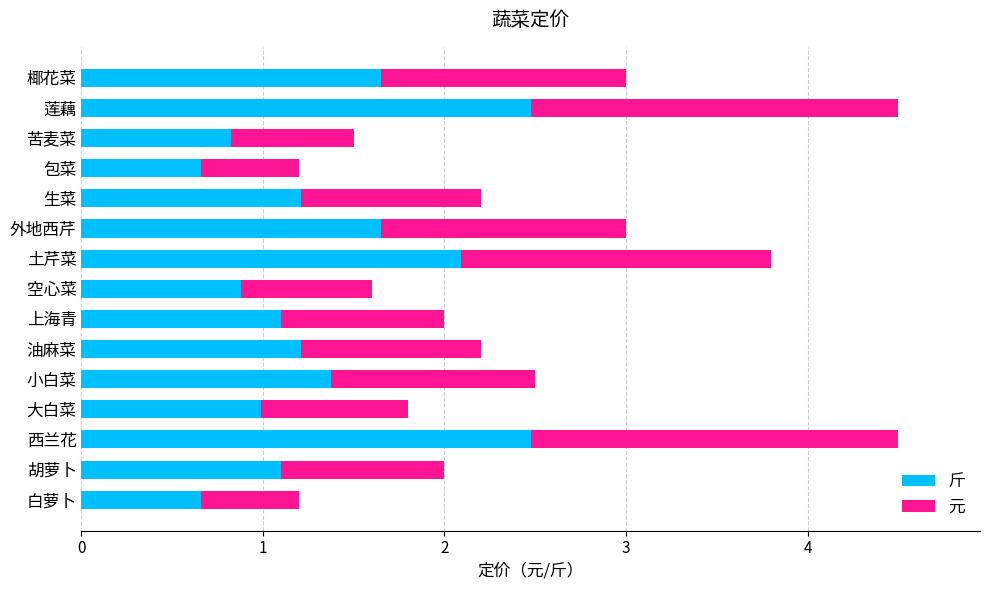

What is the total value across all series at 莲藕?

4.5